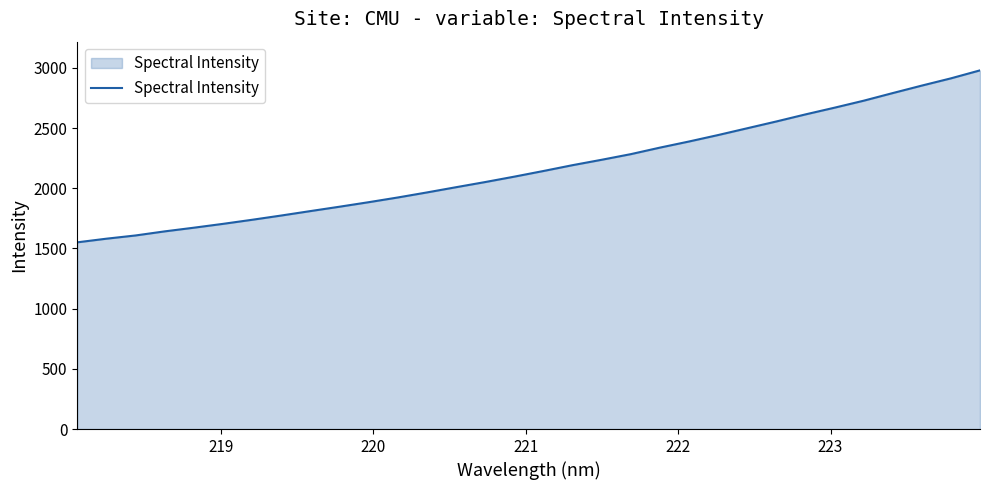

True or false: there are more than 2 points higher than both neighbors.

False